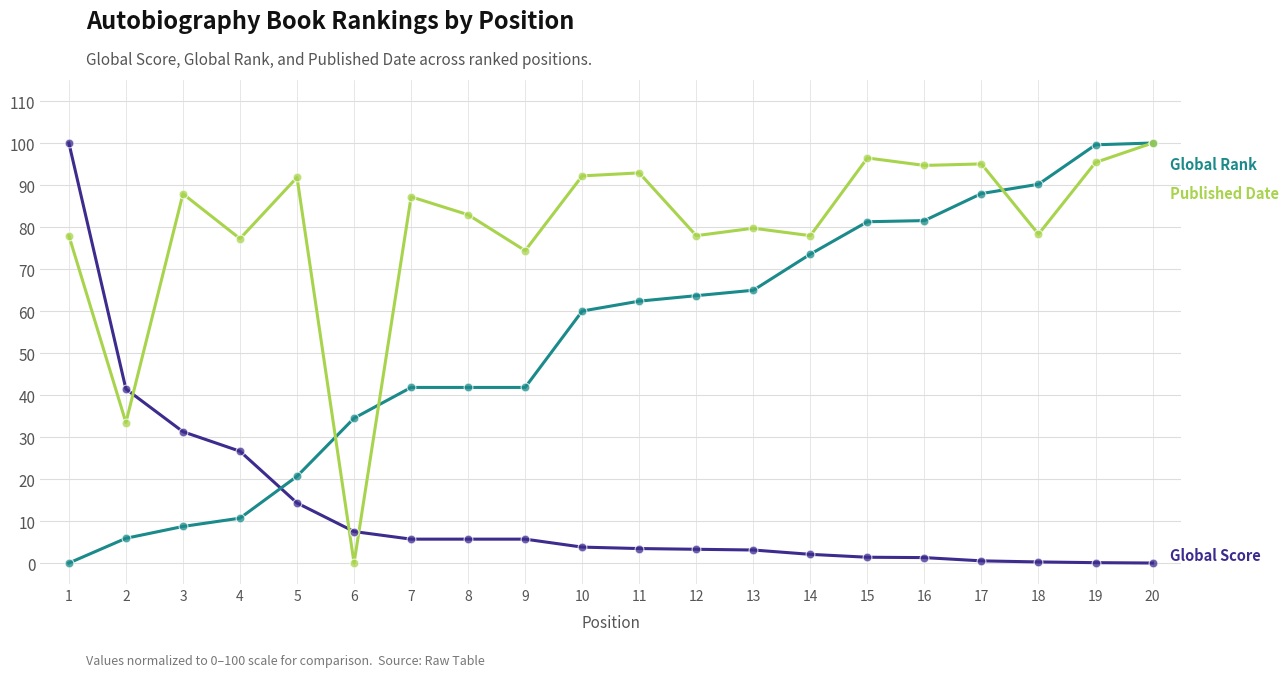

At which category is the sum across all series the highest?

20